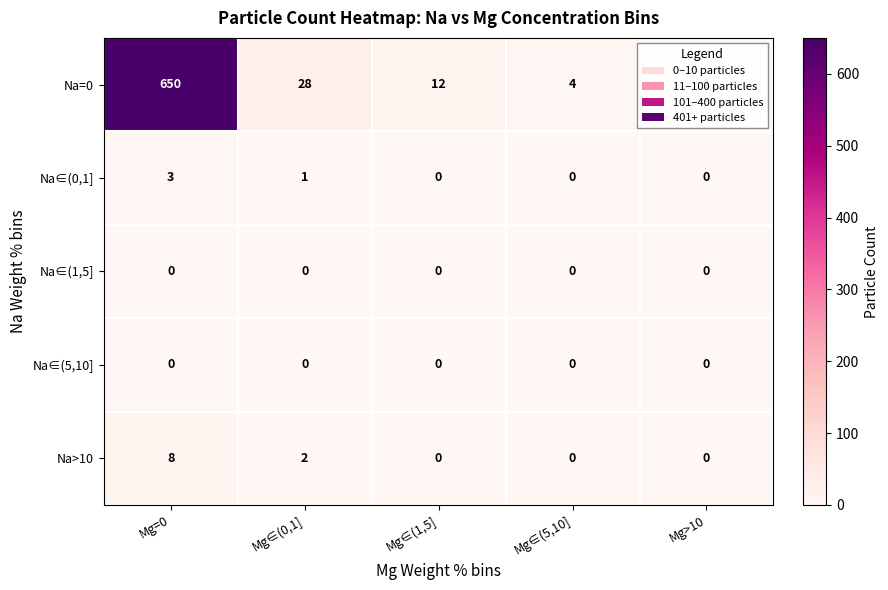

List the labels in order of Na=0 value, largest first.

Mg=0, Mg∈(0,1], Mg∈(1,5], Mg∈(5,10], Mg>10